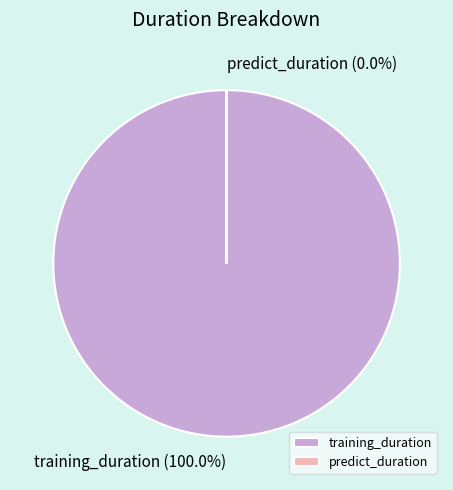

Is there a majority slice in this chart?

Yes